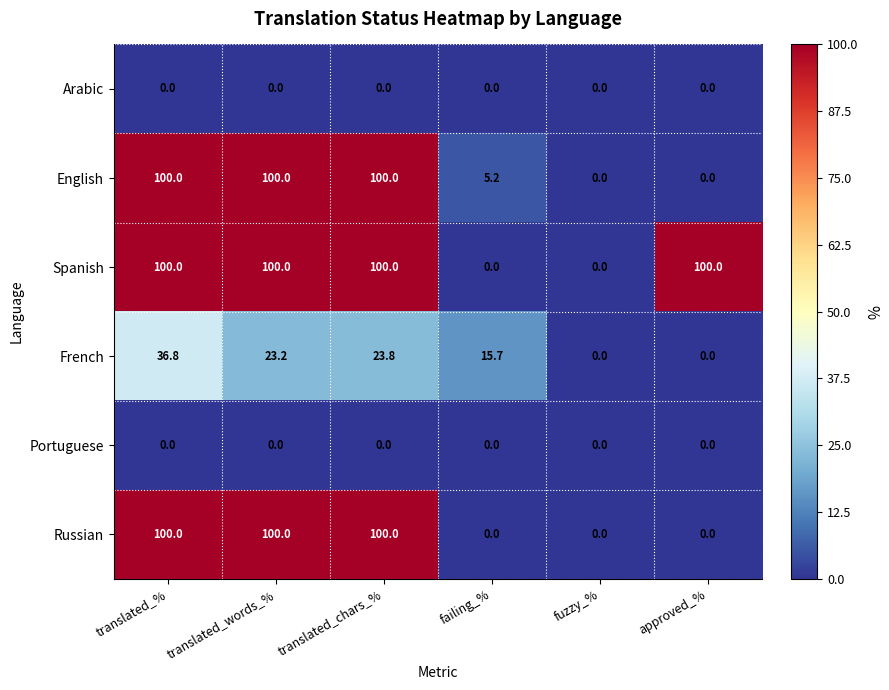

How many Russian values are between 0 and 100?

6